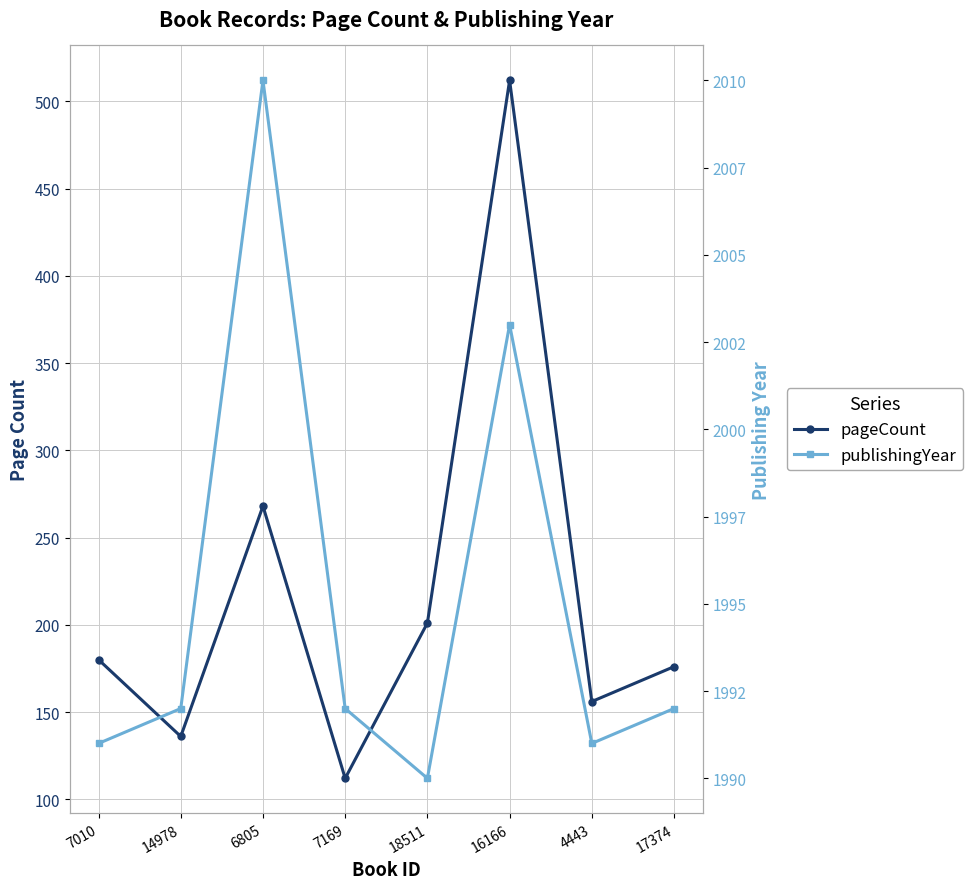

At which label is pageCount closest to 312?

6805